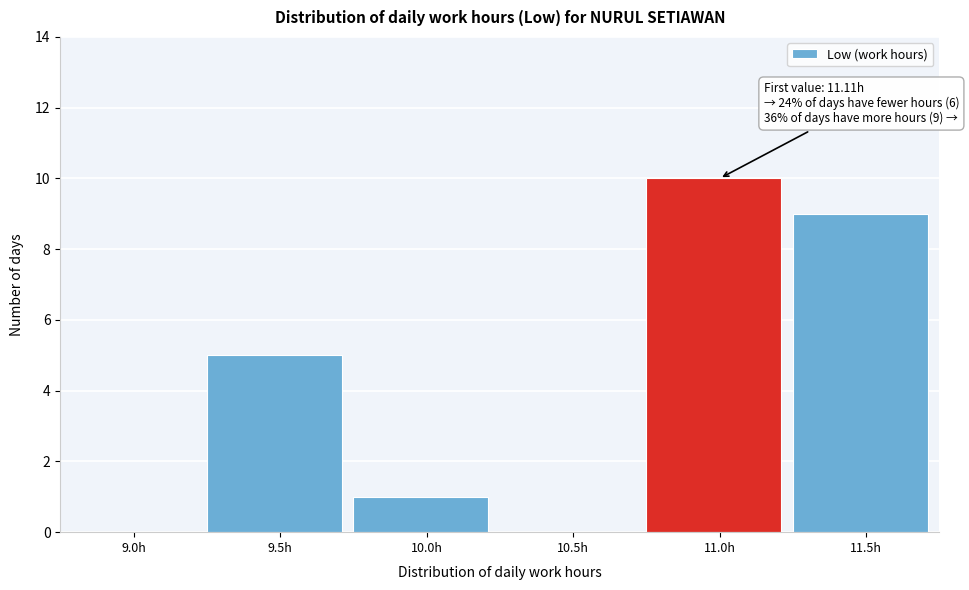

Reading left to right, extract all data points from this chart.

9.0h=0	9.5h=5	10.0h=1	10.5h=0	11.0h=10	11.5h=9